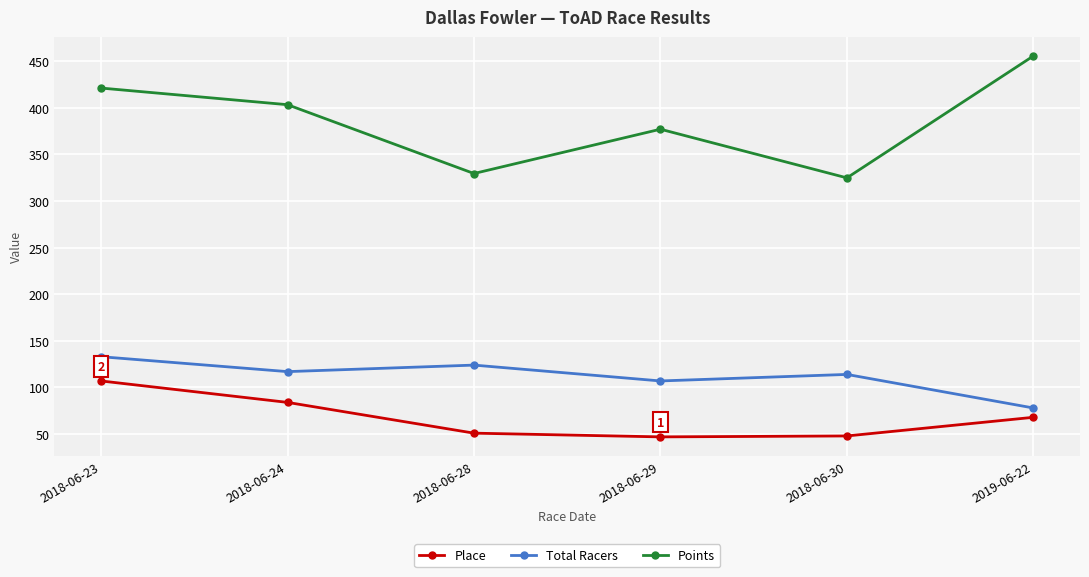

True or false: Points and Total Racers cross at least once.

False